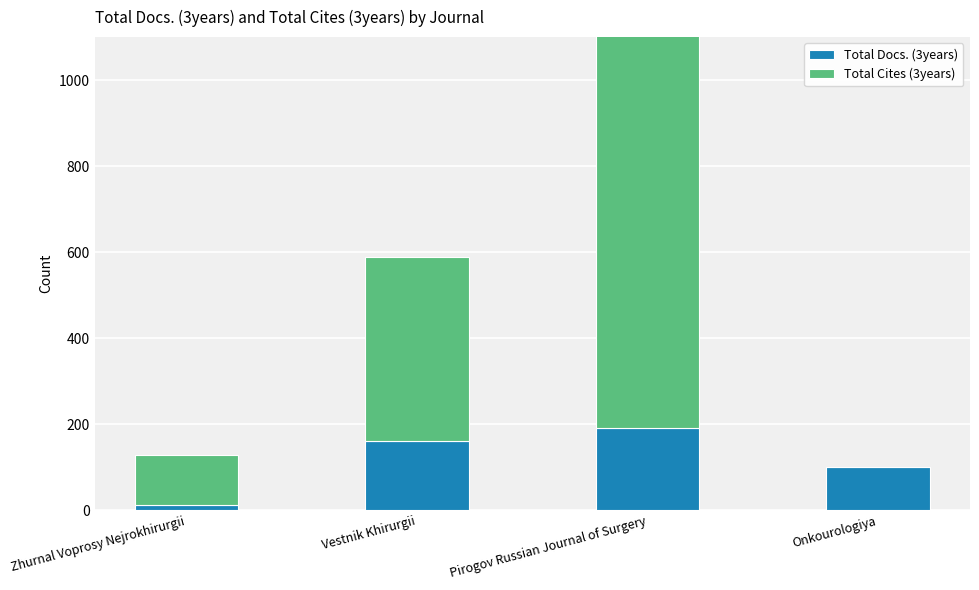

What is the total value across all series at Zhurnal Voprosy Nejrokhirurgii?

129